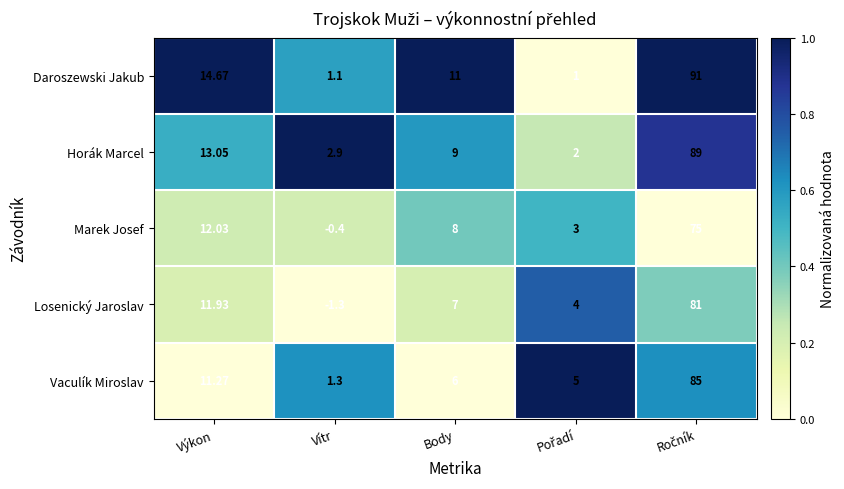

Which series has the largest range (max minus min)?

Daroszewski Jakub